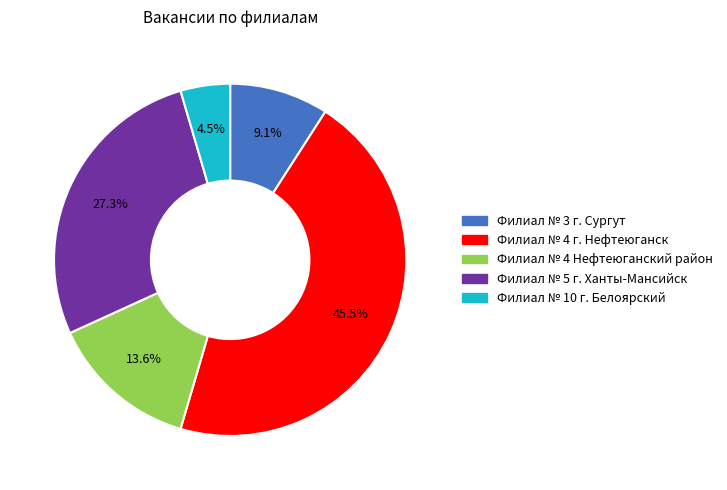

Which slice is the largest?

Филиал № 4 г. Нефтеюганск